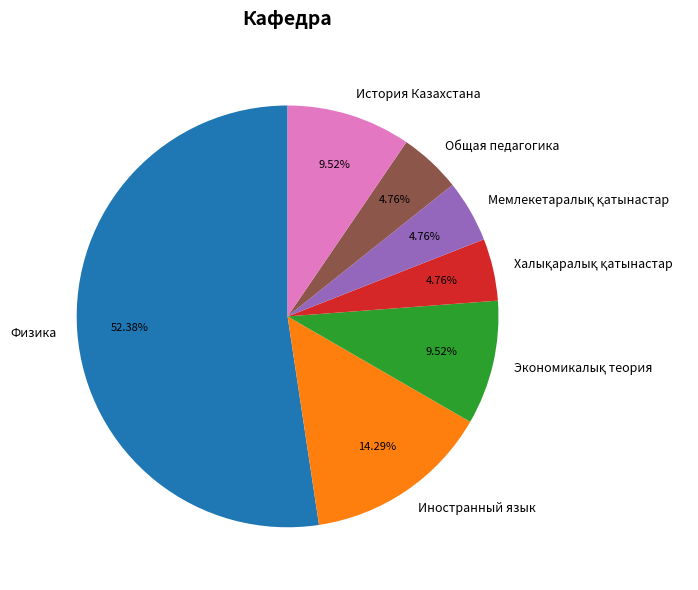

The История Казахстана slice represents 4% of the pie. True or false?

False